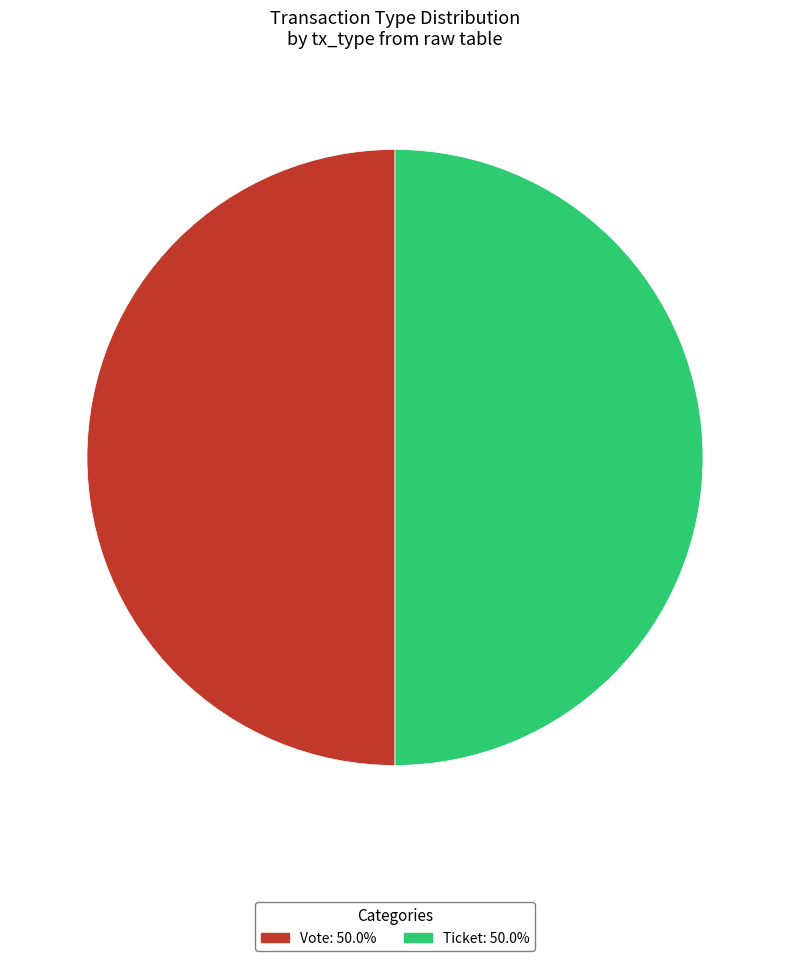

Approximately how many times larger is the value at Ticket compared to Vote?

1.0